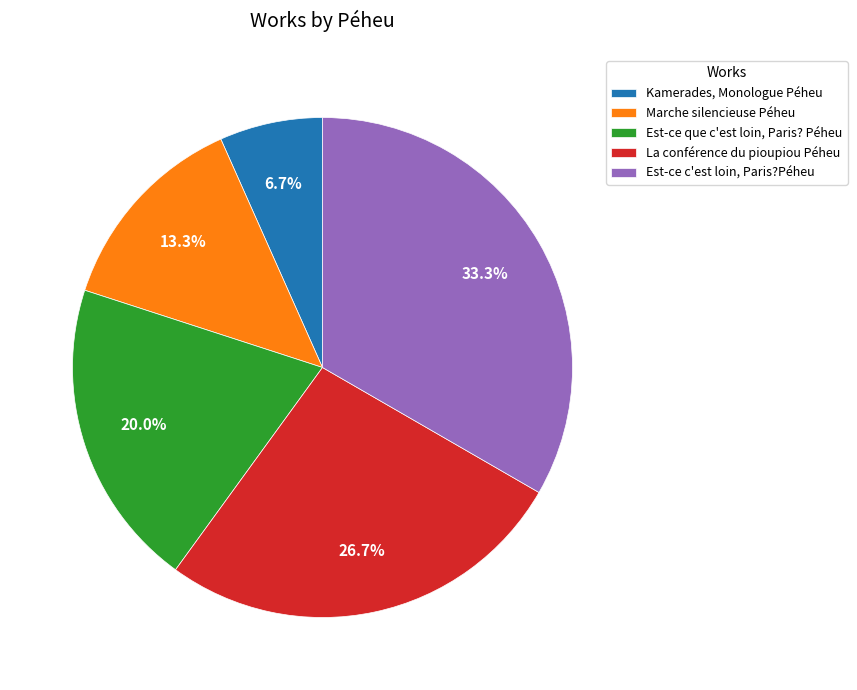

The Marche silencieuse Péheu slice represents 3% of the pie. True or false?

False